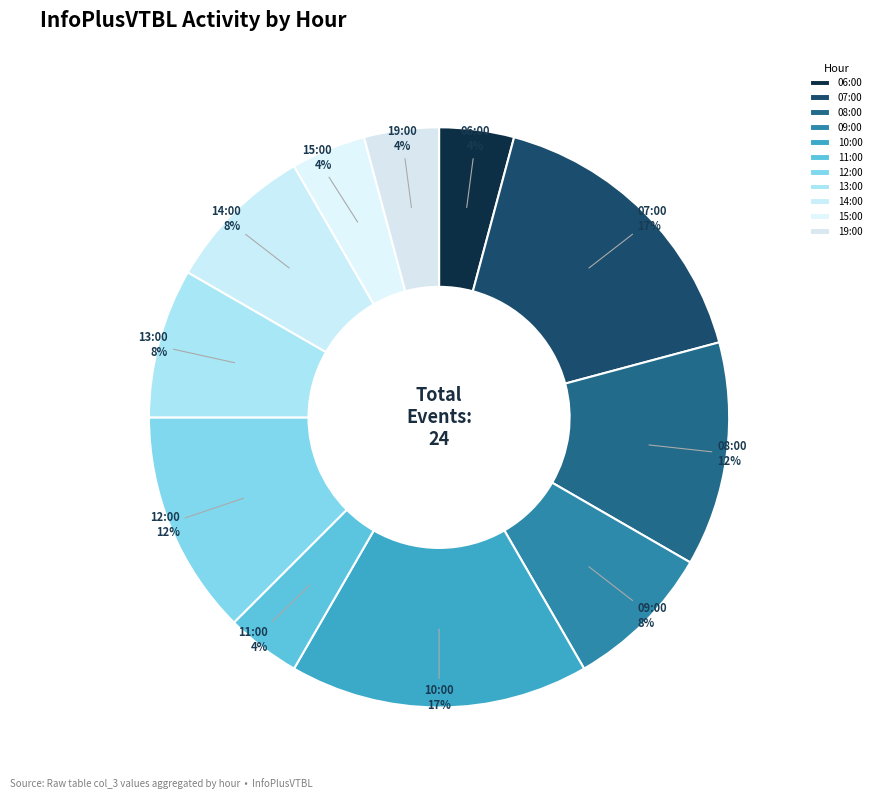

The 07:00 slice represents 17% of the pie. True or false?

True